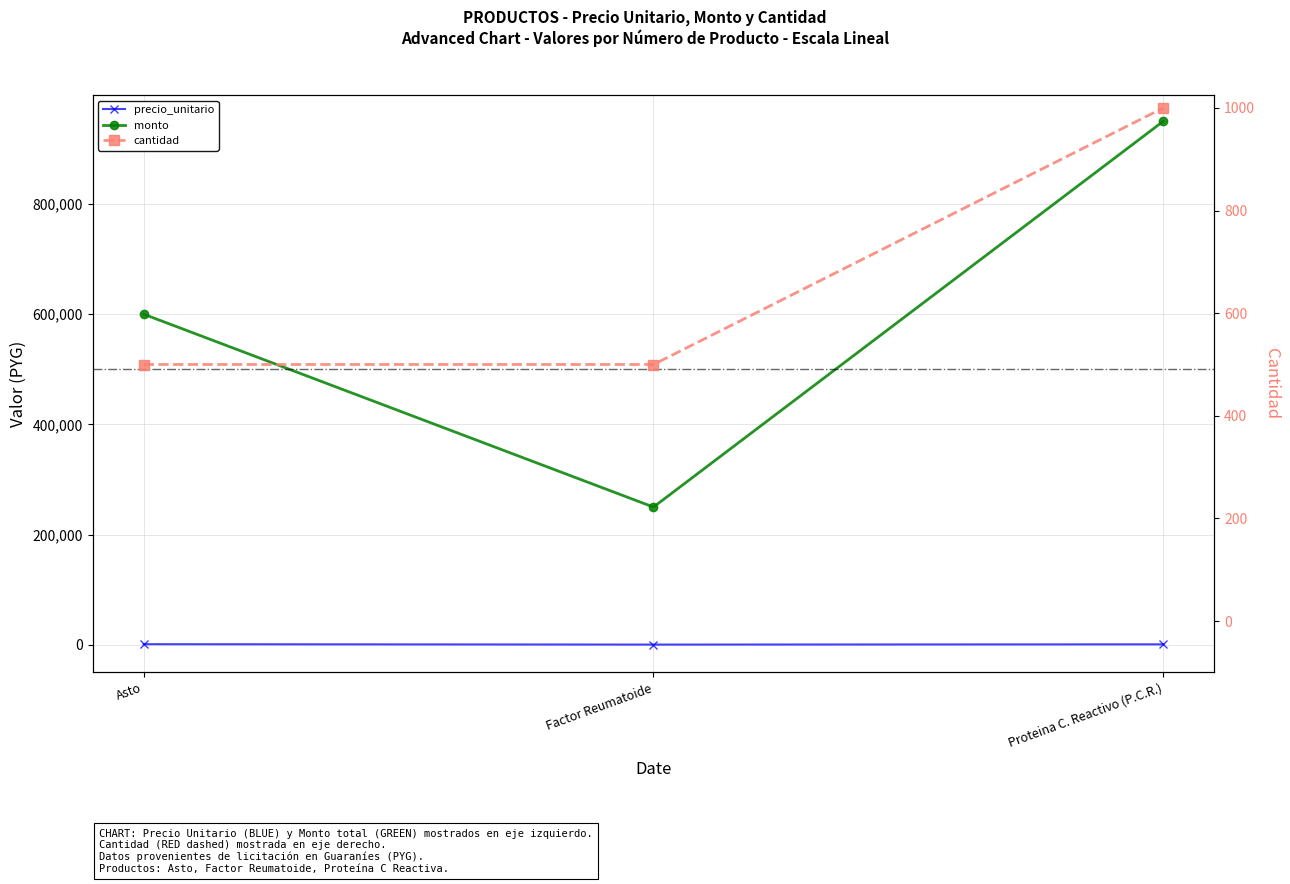

How many data points does each series have?

3